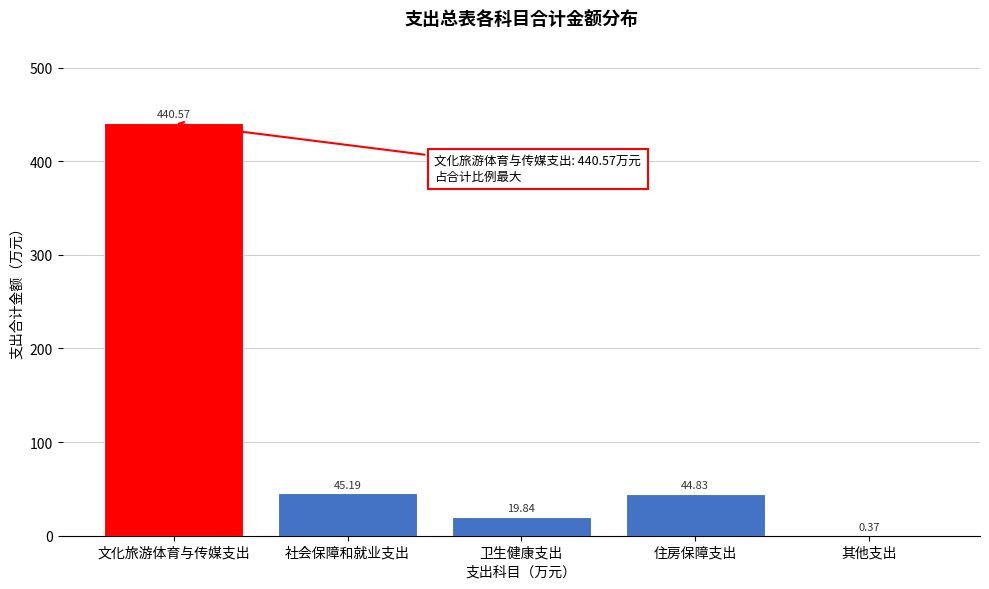

Which label corresponds to the largest value in the chart?

文化旅游体育与传媒支出